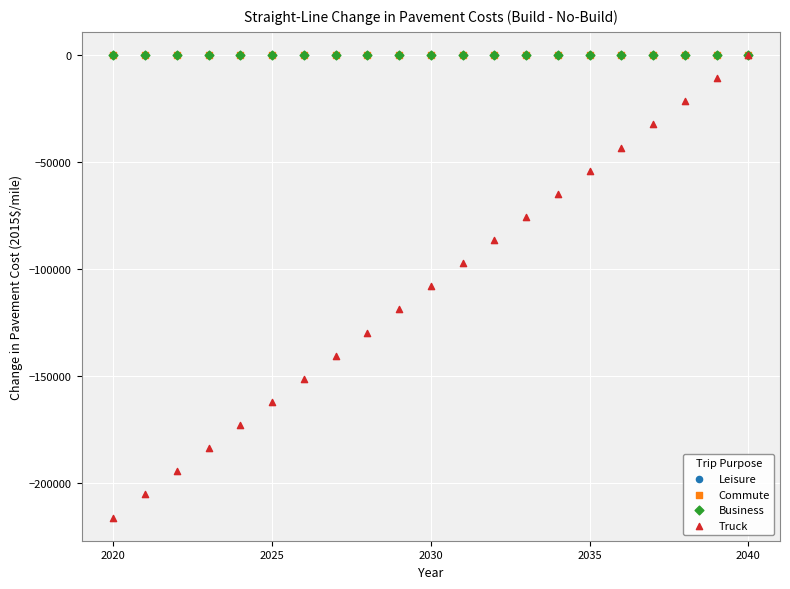

Which series has the largest Y range (max minus min)?

Truck